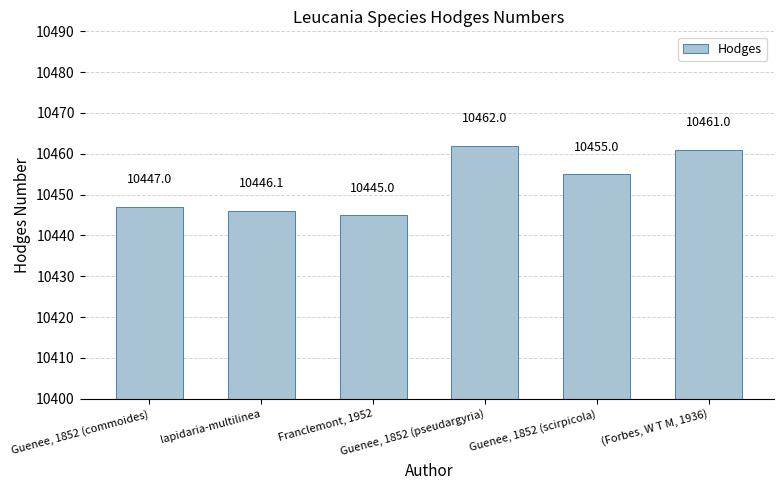

What is the label of the 3rd bar from the right?

Guenee, 1852 (pseudargyria)